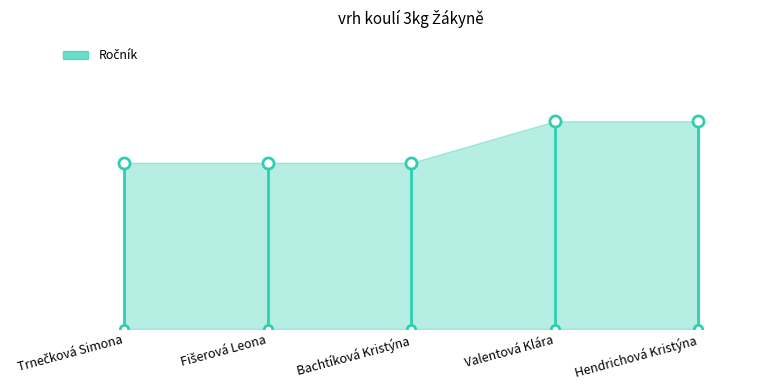

How many values are between 4 and 5?

5